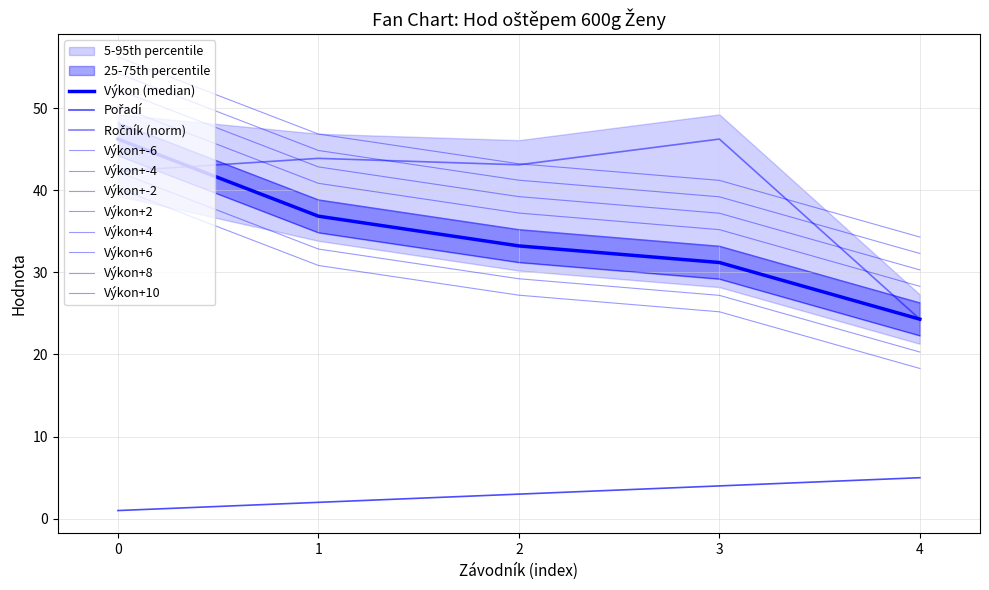

At how many categories does at least one series exceed 13?

5